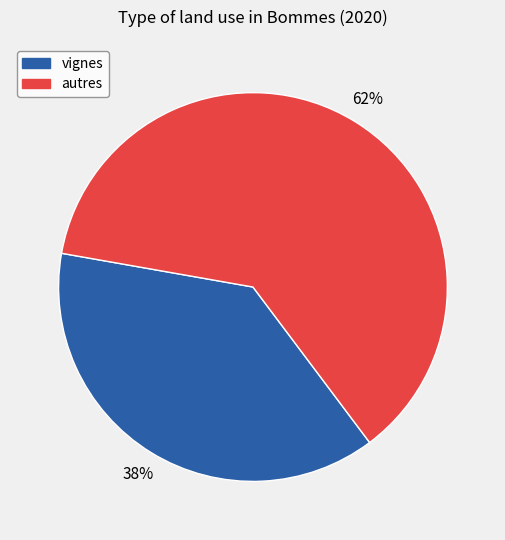

Is there any slice that represents more than half of the pie?

Yes